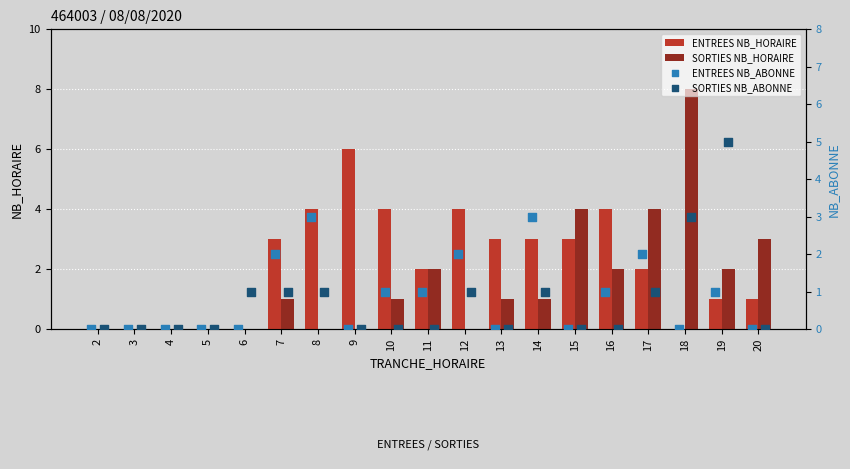

Which series has the widest spread of Y values?

SORTIES NB_HORAIRE